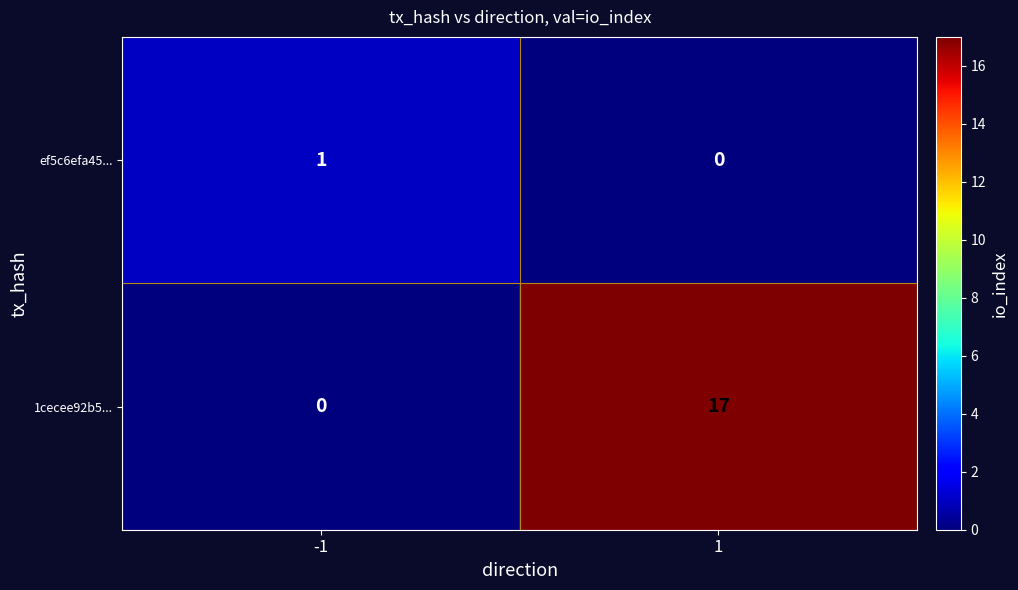

How many values in the ef5c6efa45... series are below 1?

1